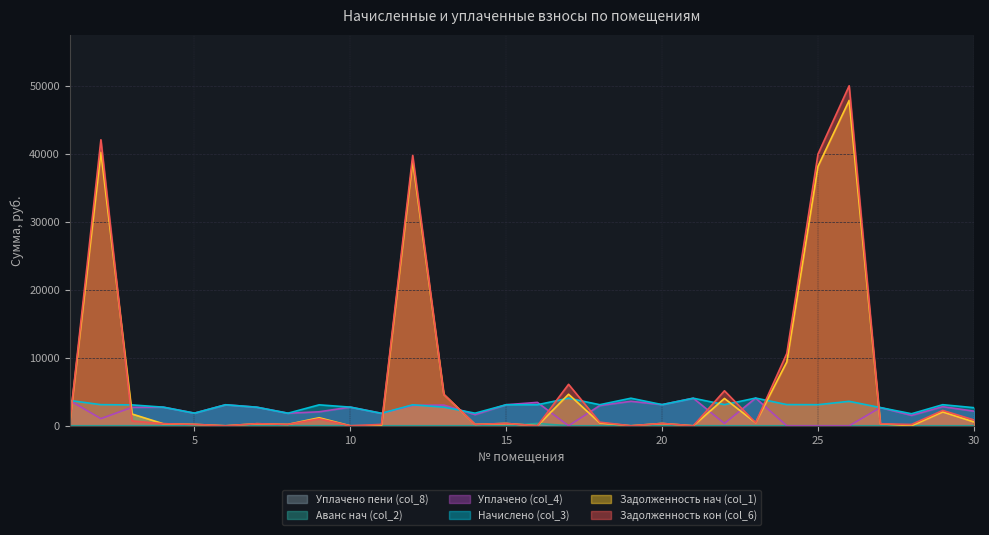

How many interior local peaks does the Задолженность кон (col_6) series have?

10